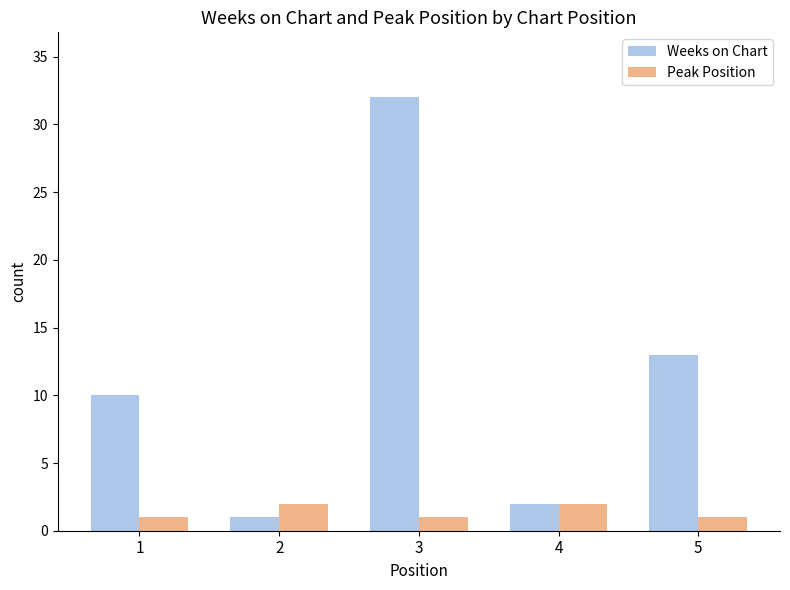

What is the smallest value displayed?

1